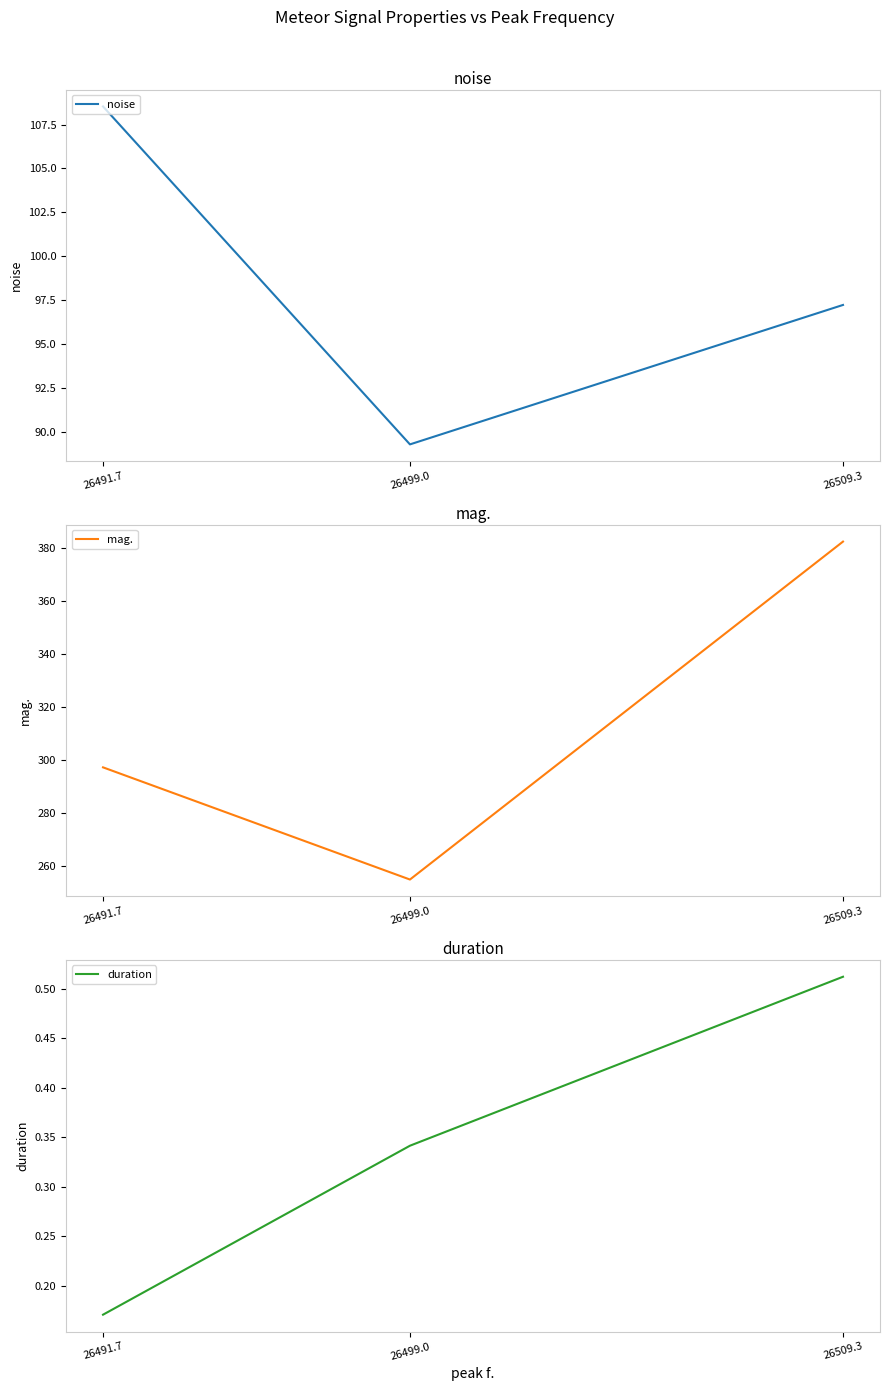

What is the average value of the mag. series?

311.4